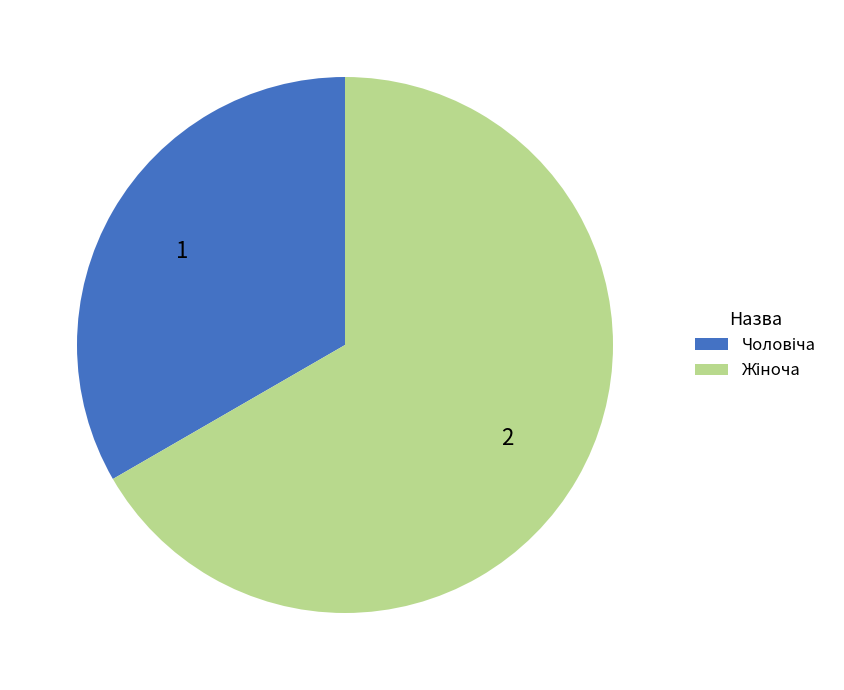

Is there any slice that represents more than half of the pie?

Yes